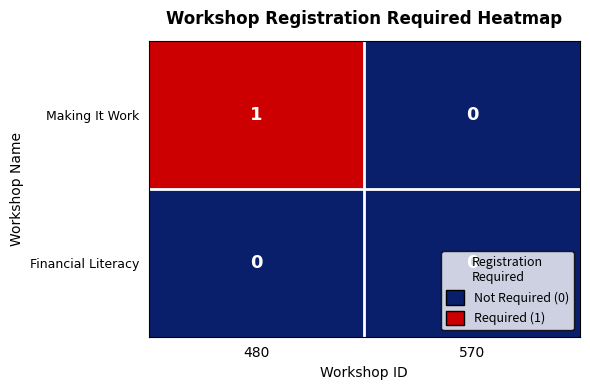

True or false: Making It Work has a value of 2 at 480.

False